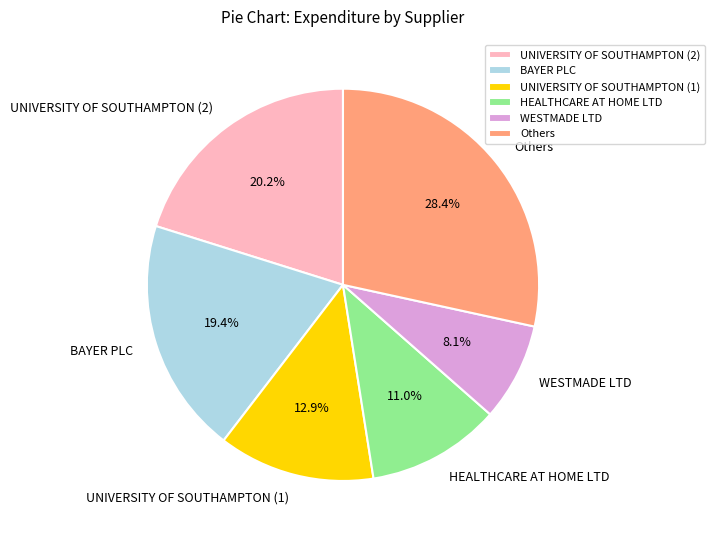

The UNIVERSITY OF SOUTHAMPTON (1) slice represents 13% of the pie. True or false?

True